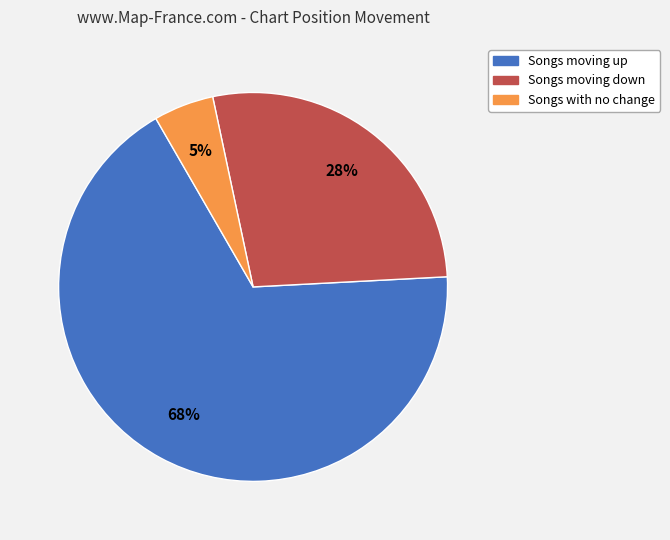

Is there any slice that represents more than half of the pie?

Yes